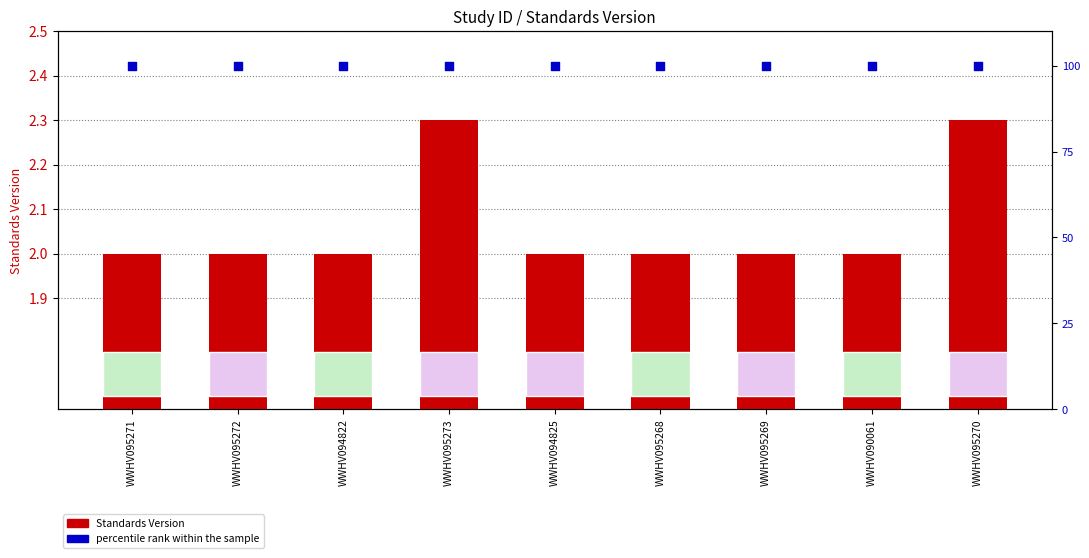

Is the value of Standards Version at WWHV094825 greater than the value of percentile rank within the sample at WWHV094822?

No